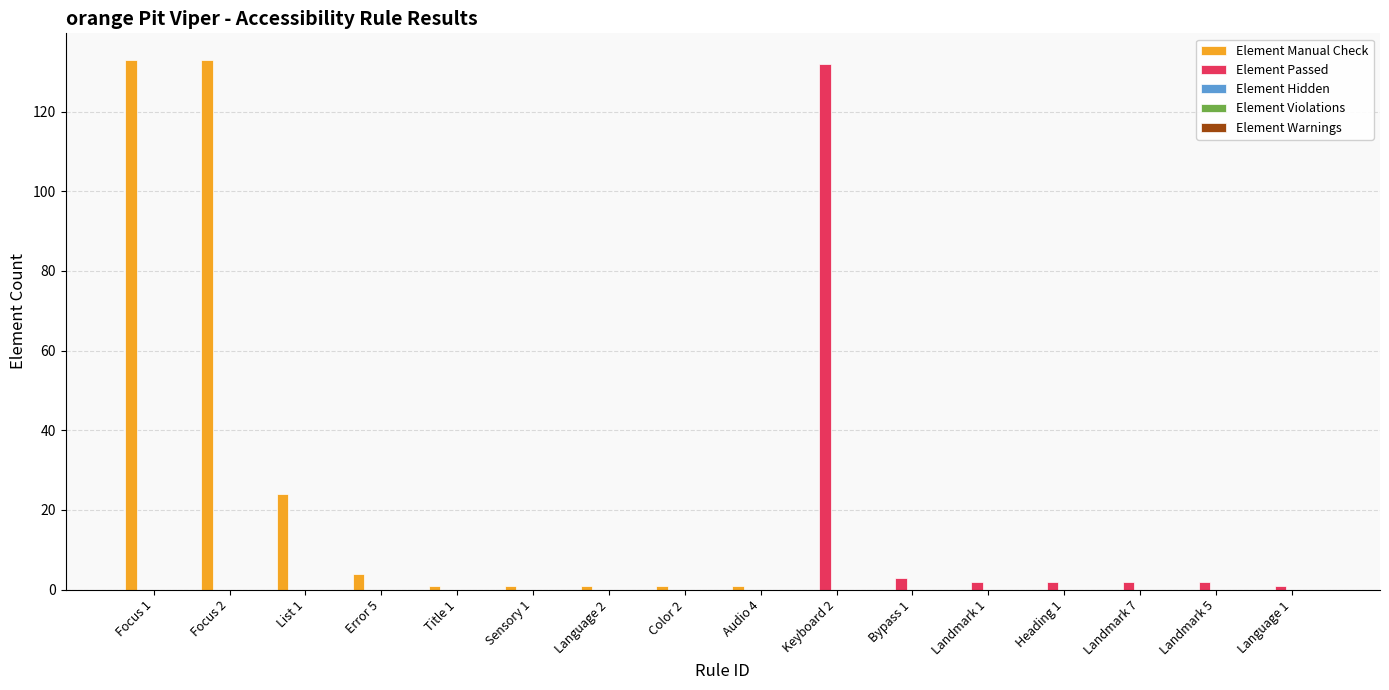

What is the highest value of the Element Manual Check series?

133